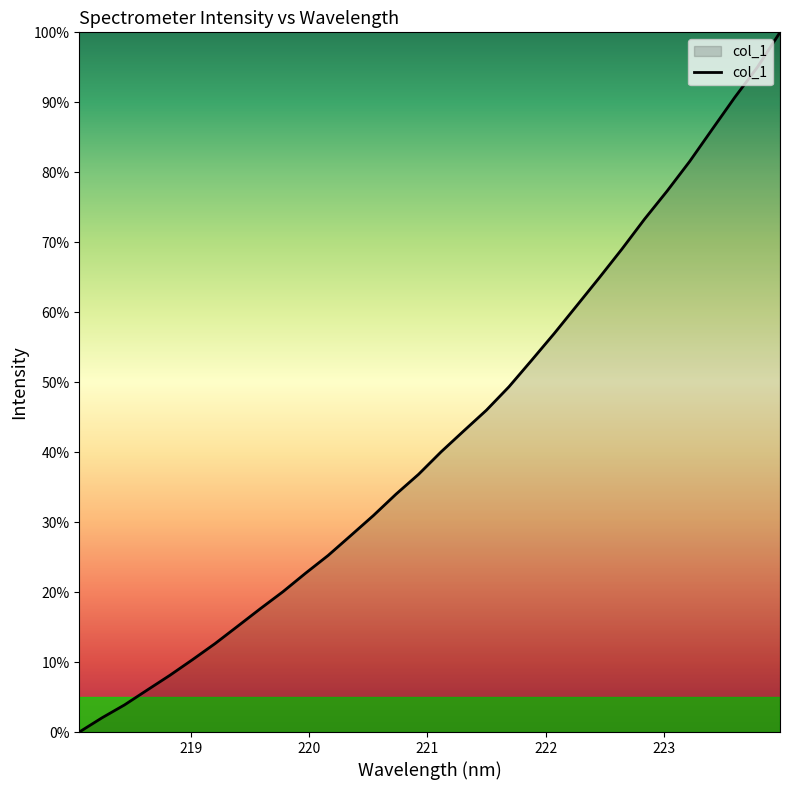

What is the difference between the maximum and minimum values?

100.0